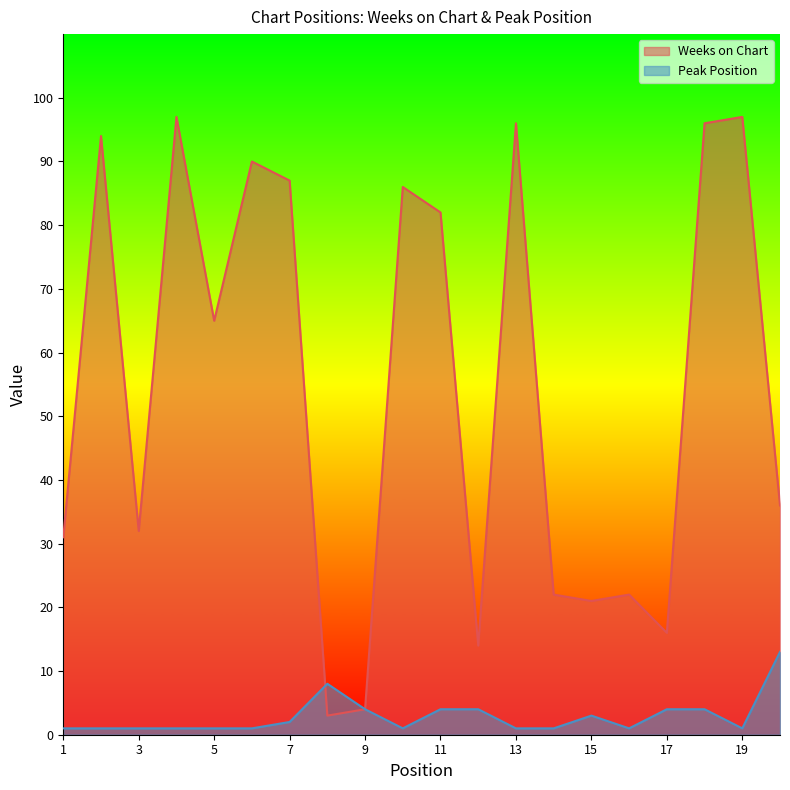

What are all the series names shown in the legend?

Weeks on Chart, Peak Position